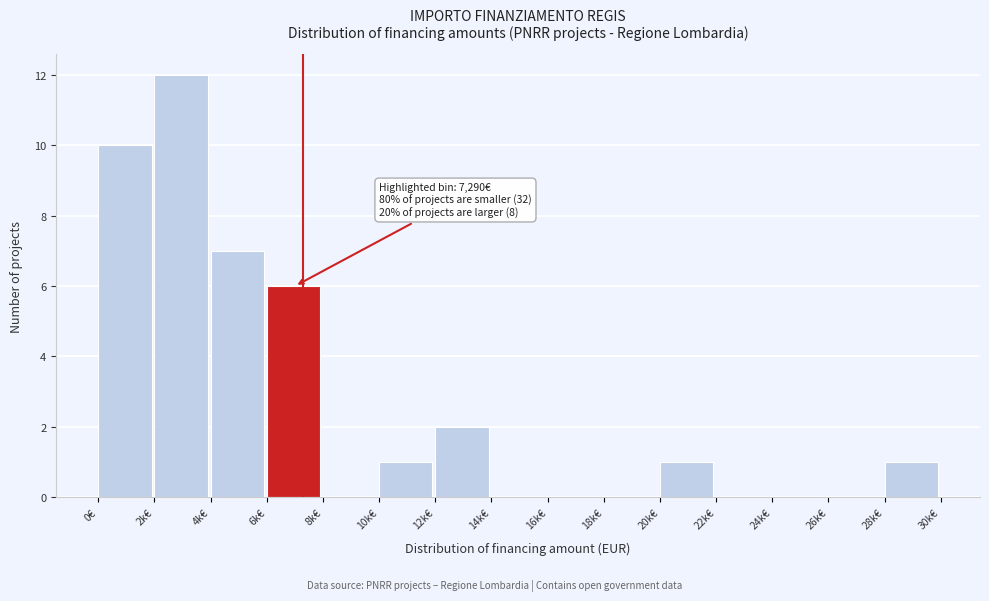

Reading left to right, transcribe all the data shown in this chart.

0€=10	2k€=12	4k€=7	6k€=6	8k€=0	10k€=1	12k€=2	14k€=0	16k€=0	18k€=0	20k€=1	22k€=0	24k€=0	26k€=0	28k€=1